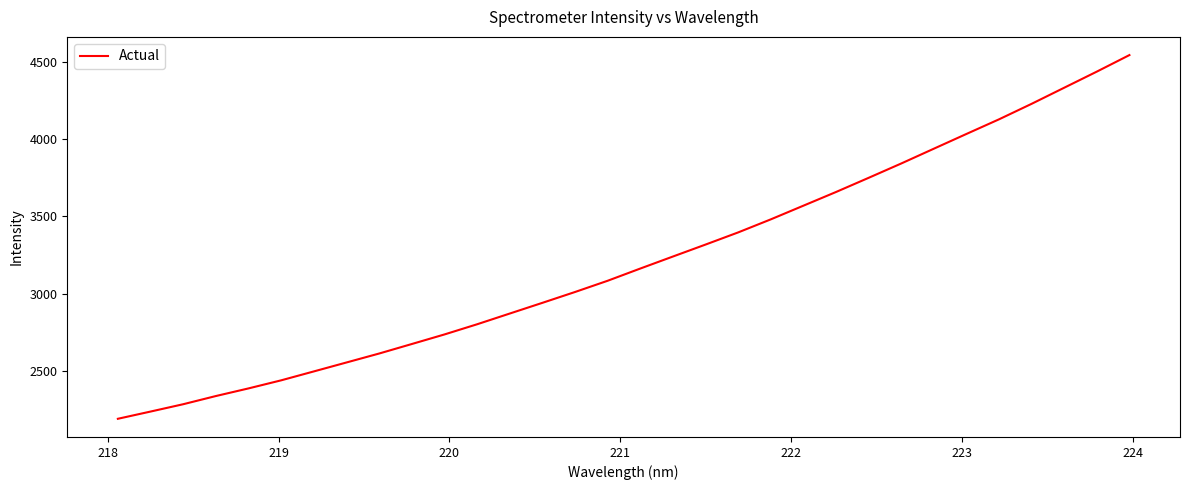

What is the smallest value displayed?

2189.9